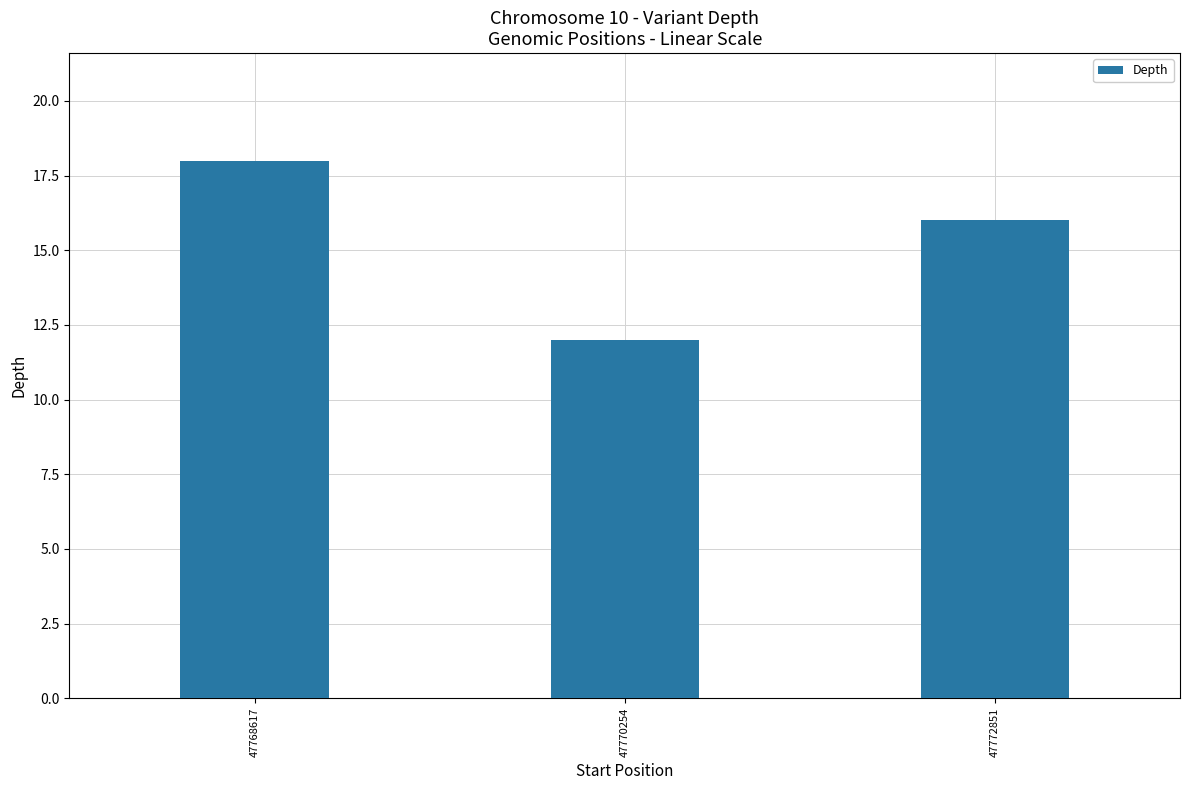

True or false: the data shows 16 at 47772851.

True